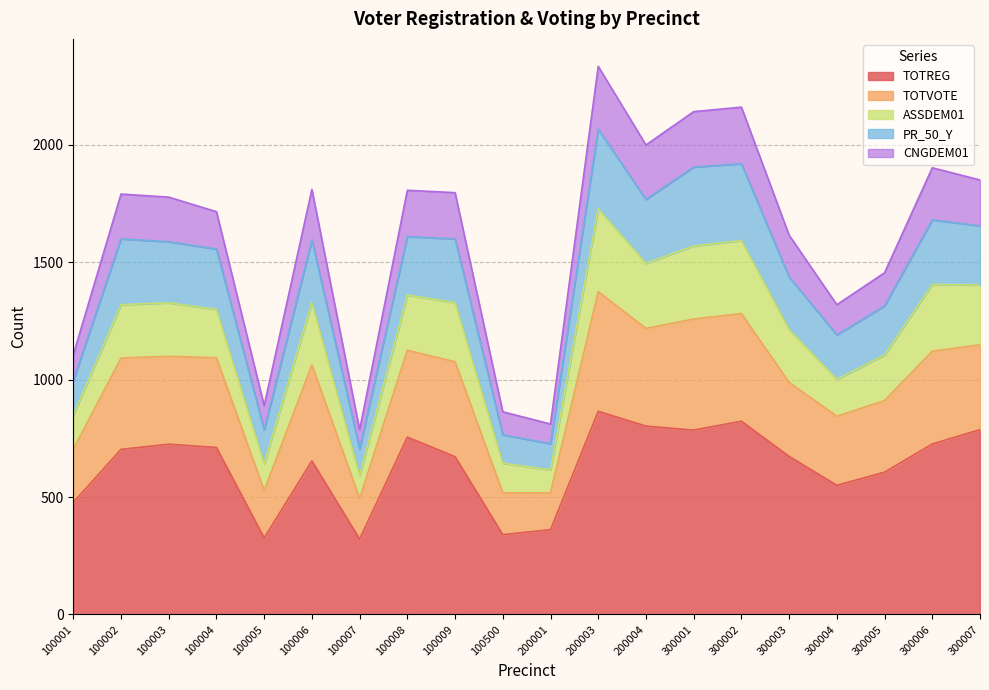

The TOTREG series shows 672 at 100009. True or false?

True